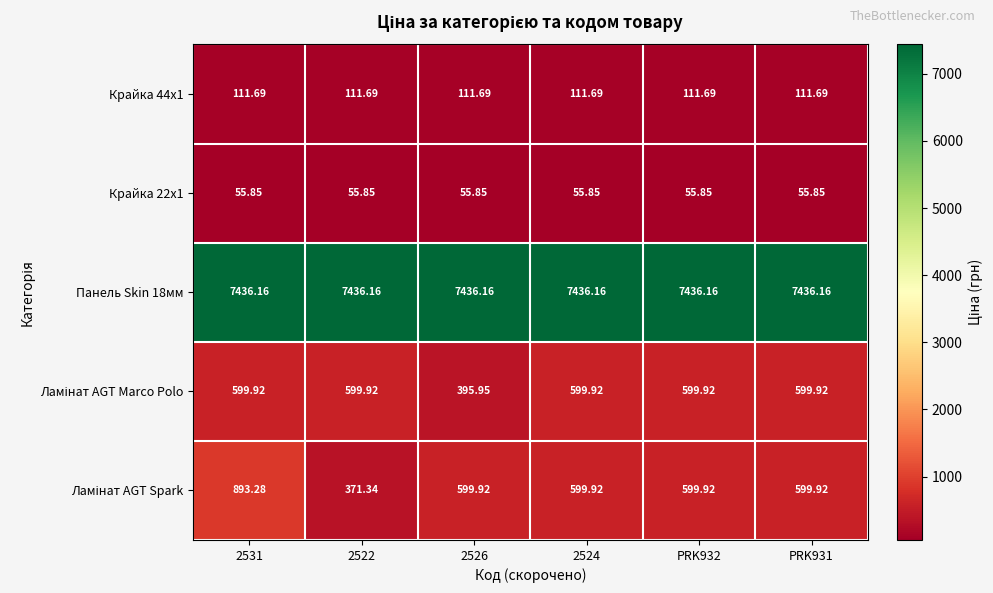

How many data points does each series have?

6